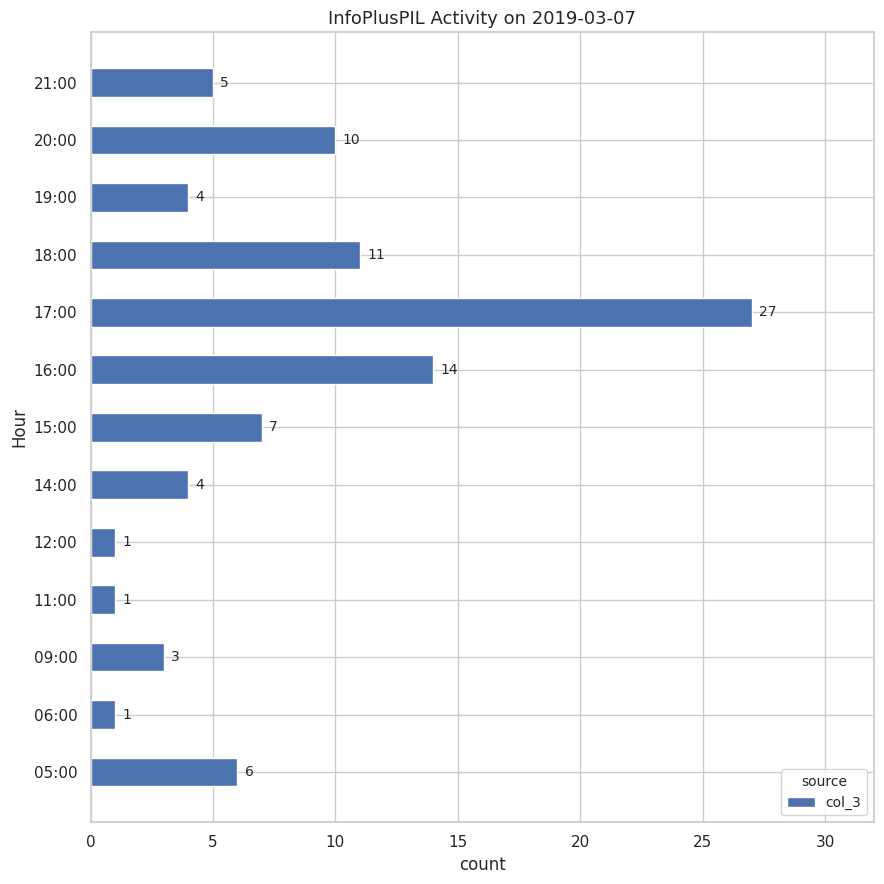

How many data points are less than 5?

6